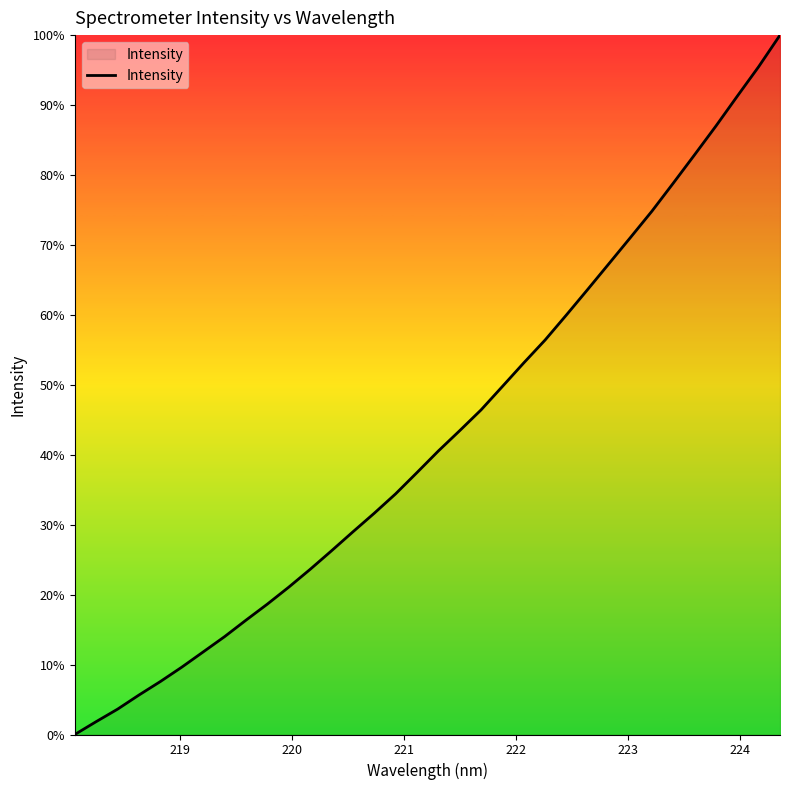

Does the chart display data point markers on the line(s)?

No